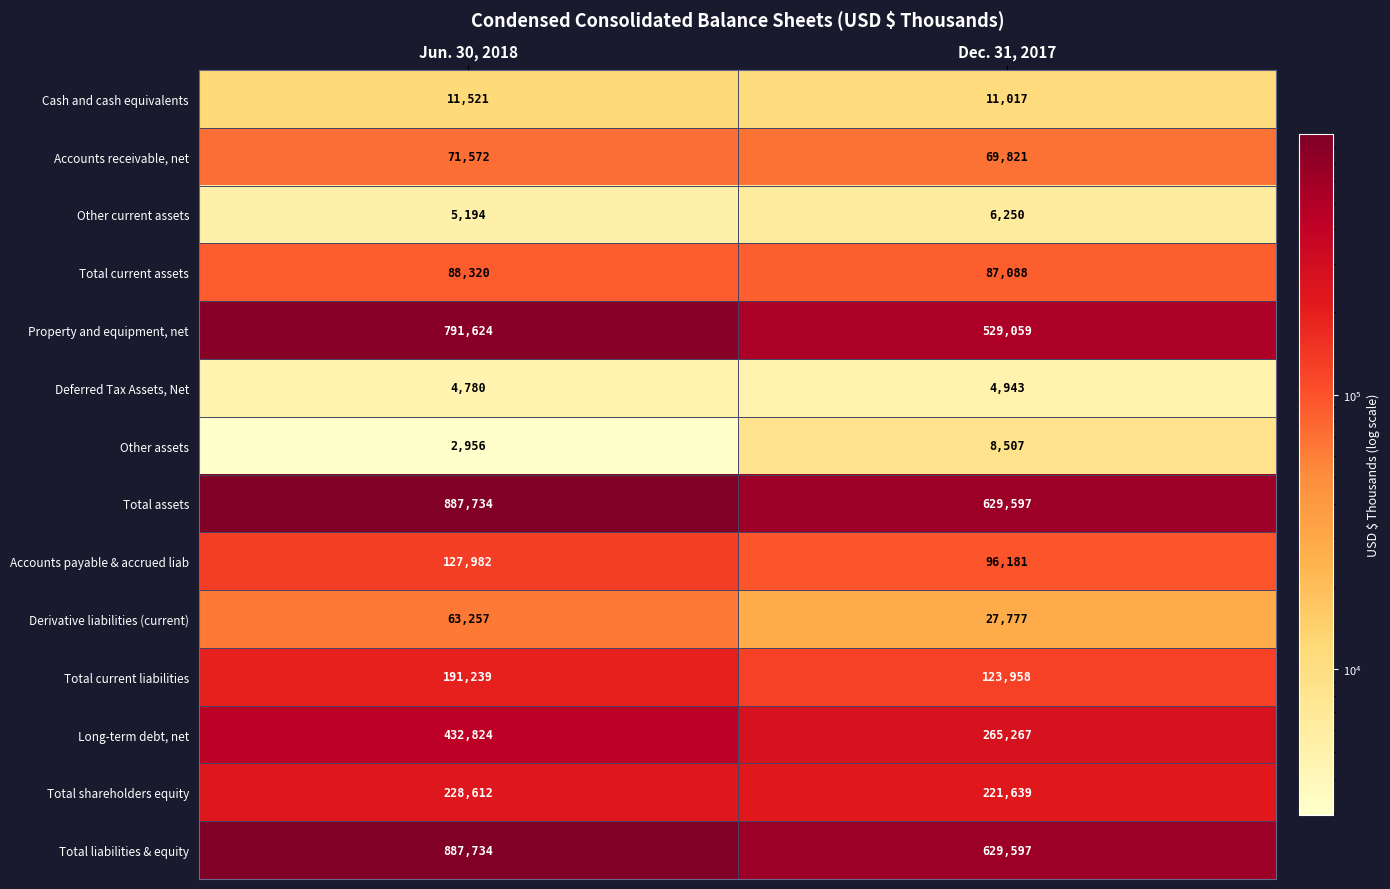

The value of Total current assets at Jun. 30, 2018 is 88320. True or false?

True